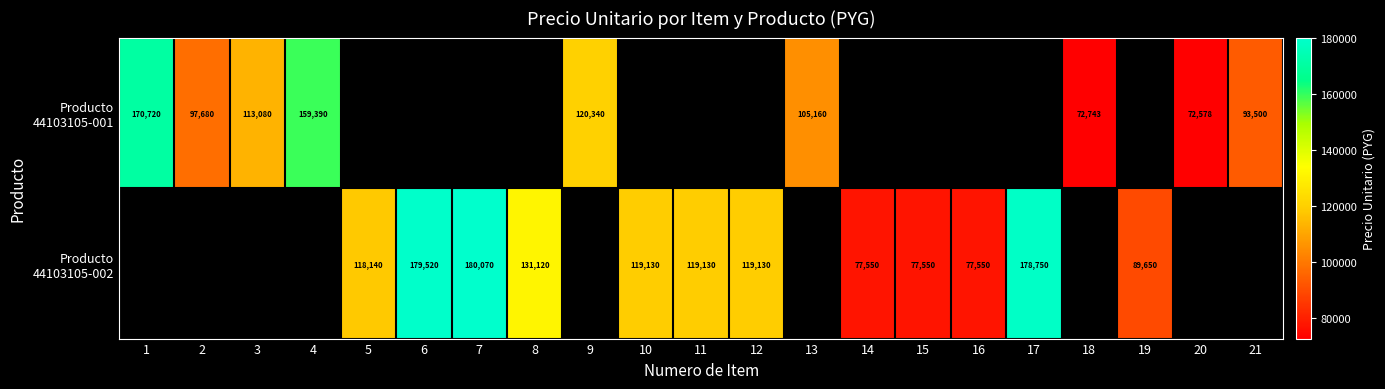

Count the number of data series in this chart.

2